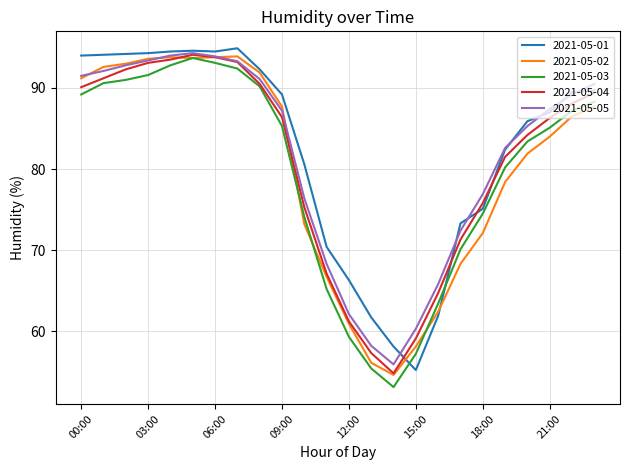

What is the lowest value of the 2021-05-05 series?

55.9